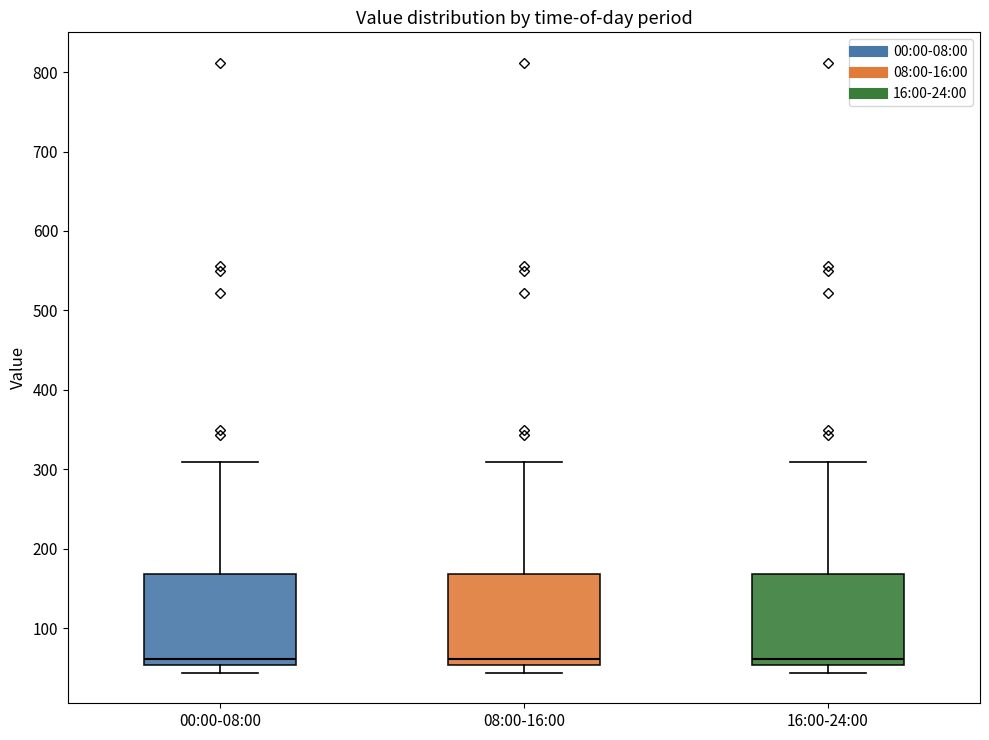

Reading left to right, transcribe this box plot: for each box, give where its median line is, the range the box spans, and where its two whiskers end, as read against the y-axis. The values are not printed on the chart, so give them approximately, as read against the axis.

00:00-08:00: median 60, box 50 to 170, whiskers 40 to 310
08:00-16:00: median 60, box 50 to 170, whiskers 40 to 310
16:00-24:00: median 60, box 50 to 170, whiskers 40 to 310